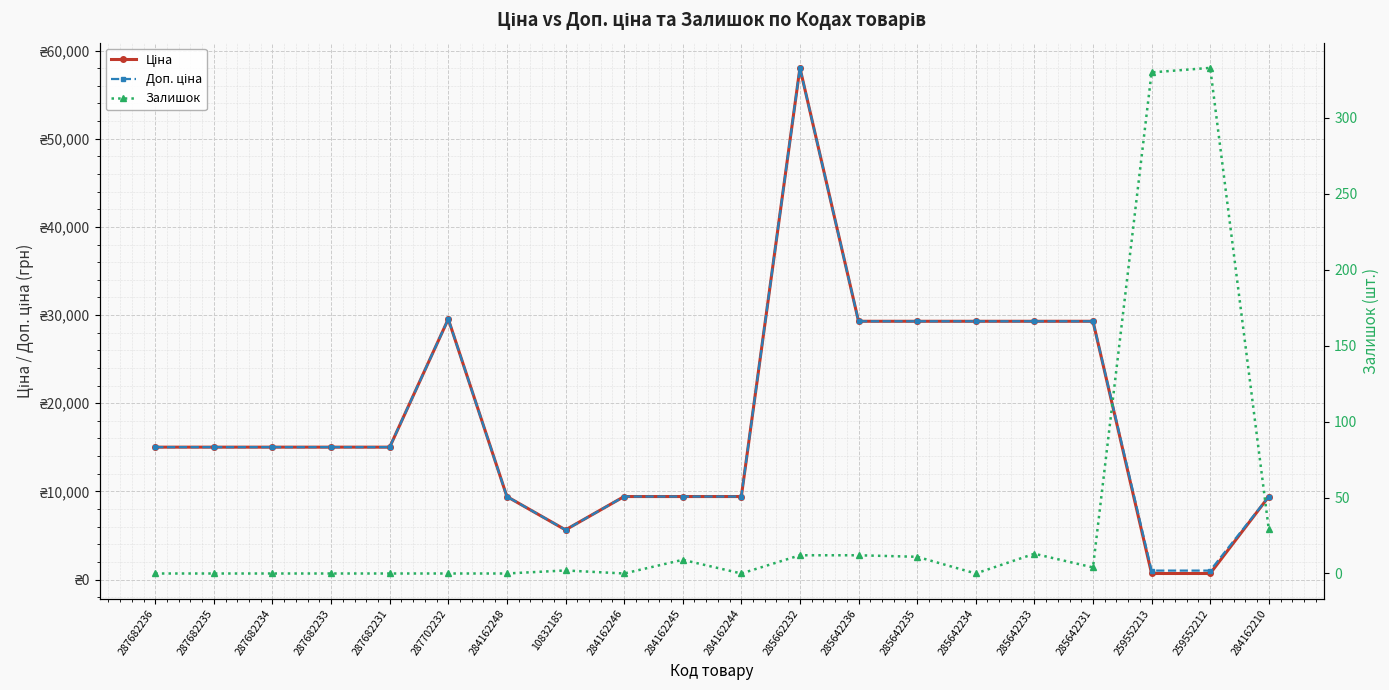

True or false: Ціна and Залишок cross at least once.

False